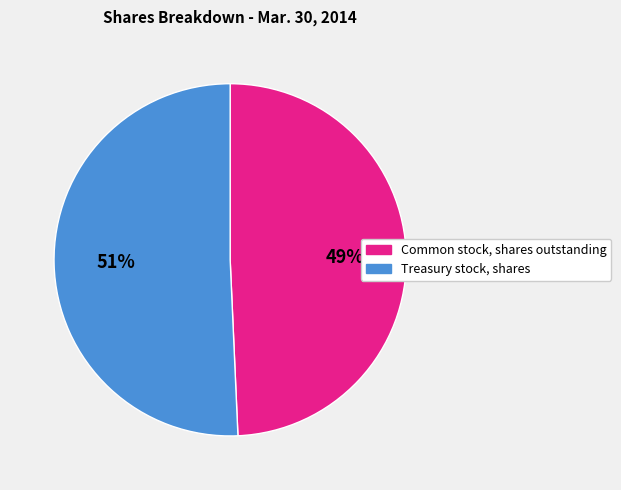

How many segments does this pie chart have?

2